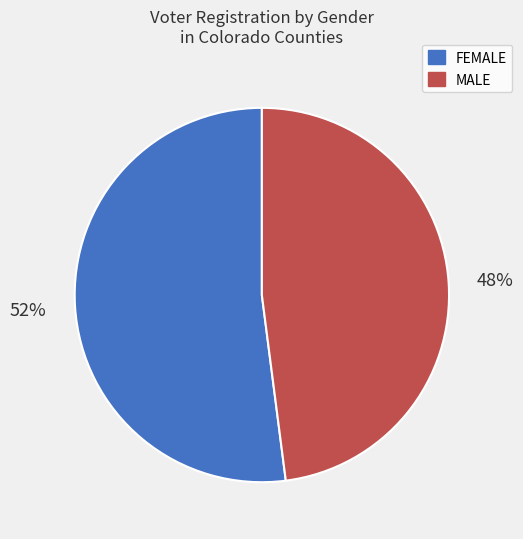

Which has a higher value, MALE or FEMALE?

FEMALE